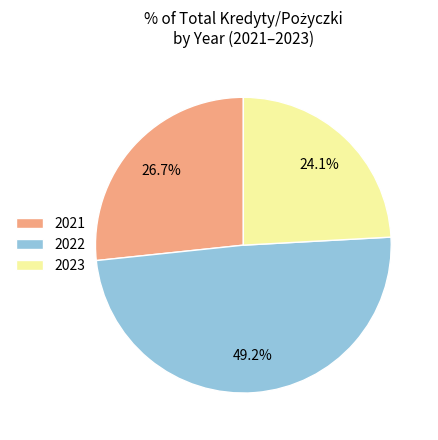

Does 2022 represent more than half of the total?

No